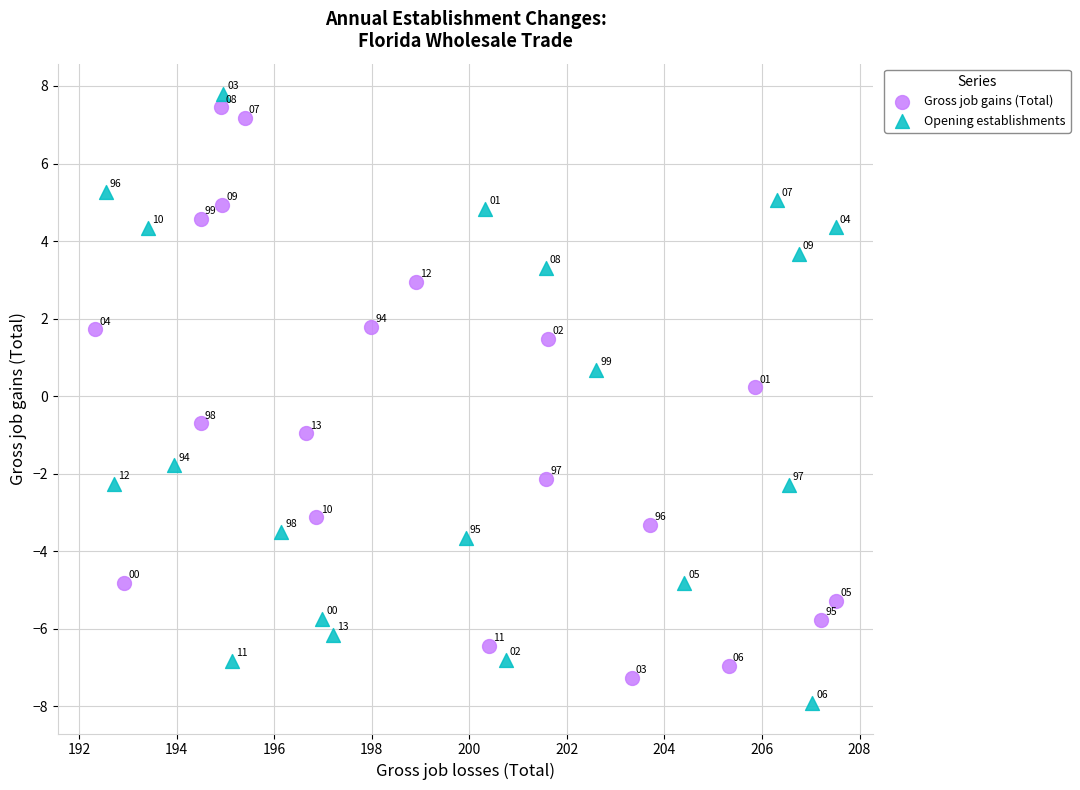

Which series contains the highest Y value?

Opening establishments